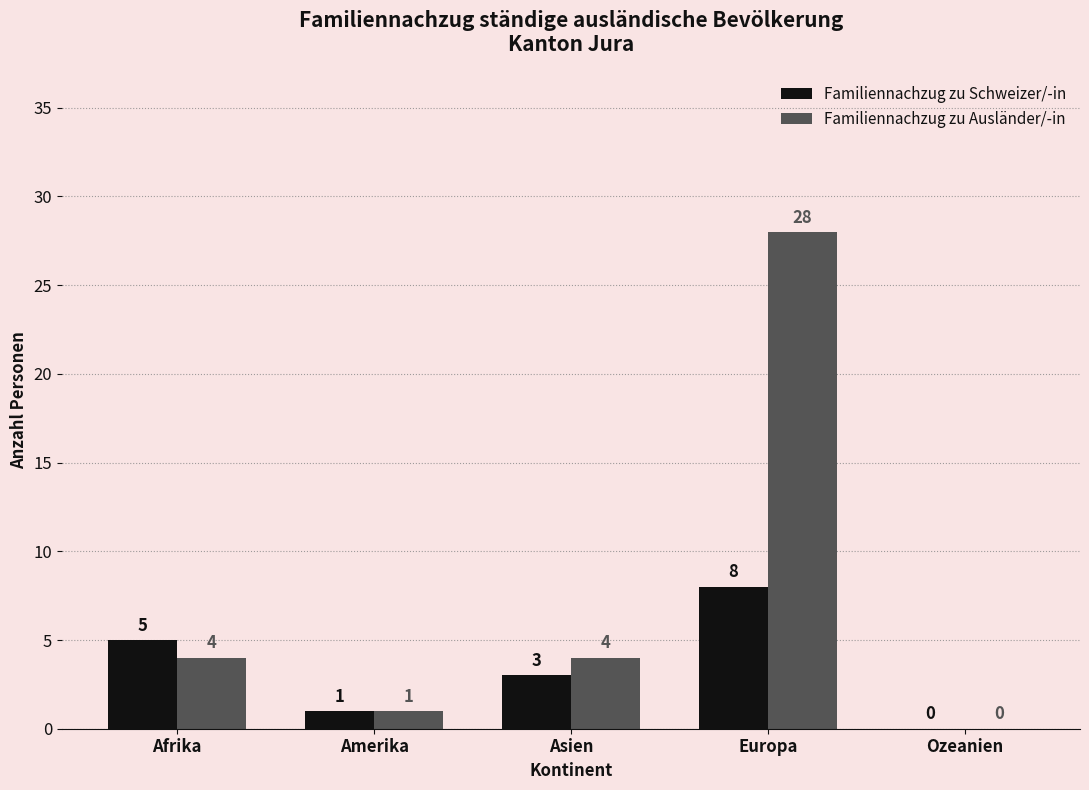

At which category is the sum across all series the highest?

Europa